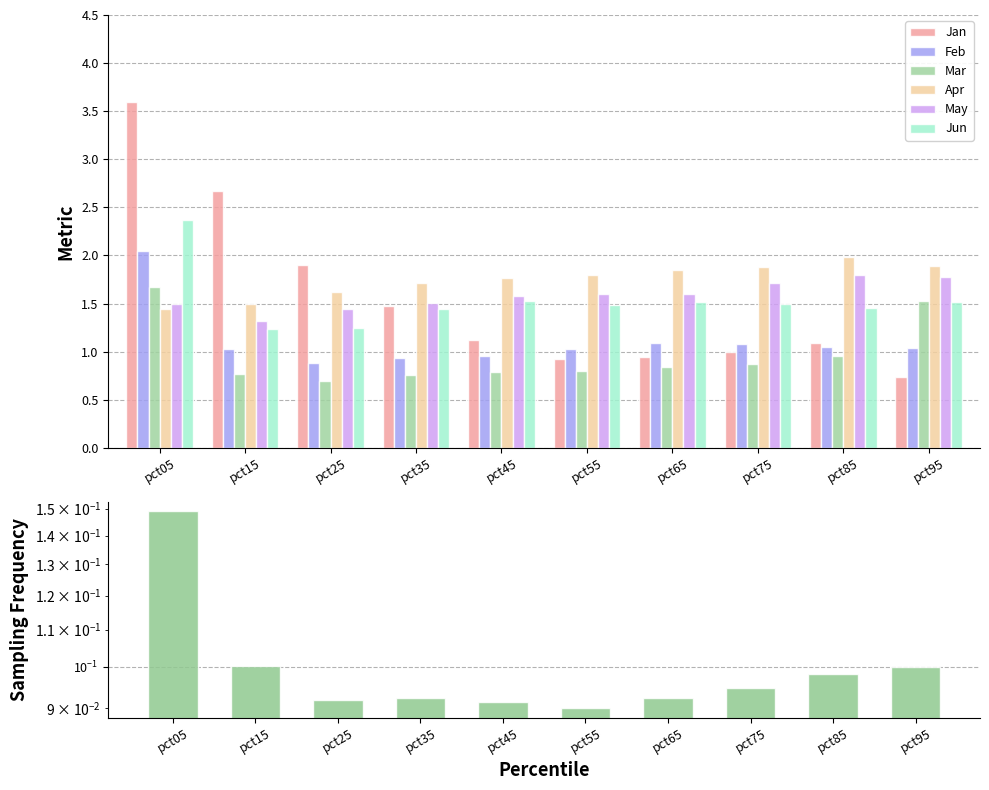

Which series has the largest range (max minus min)?

Jan